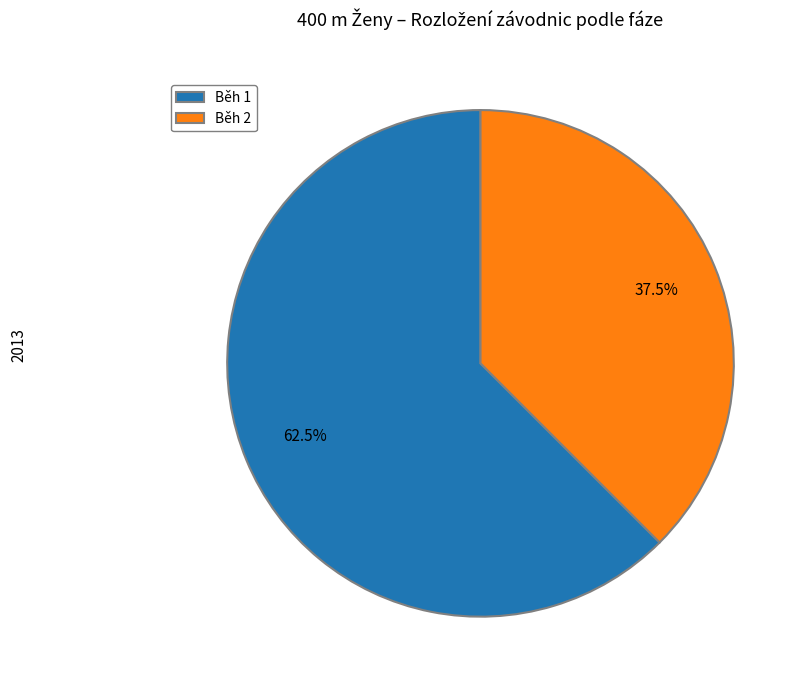

Is there a majority slice in this chart?

Yes